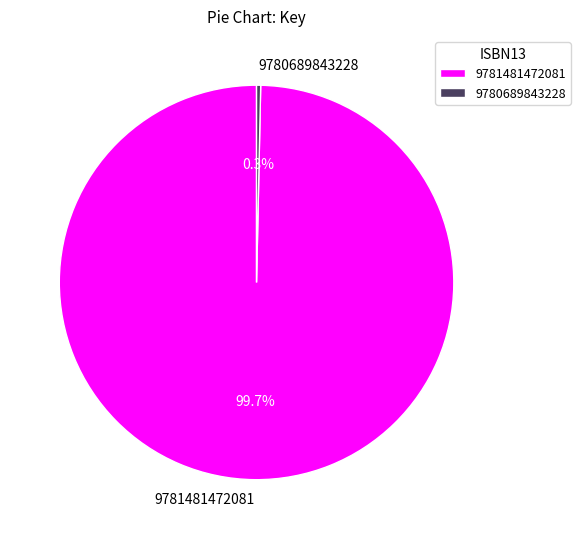

To the nearest percent, what is the combined percentage of 9781481472081 and 9780689843228?

100%